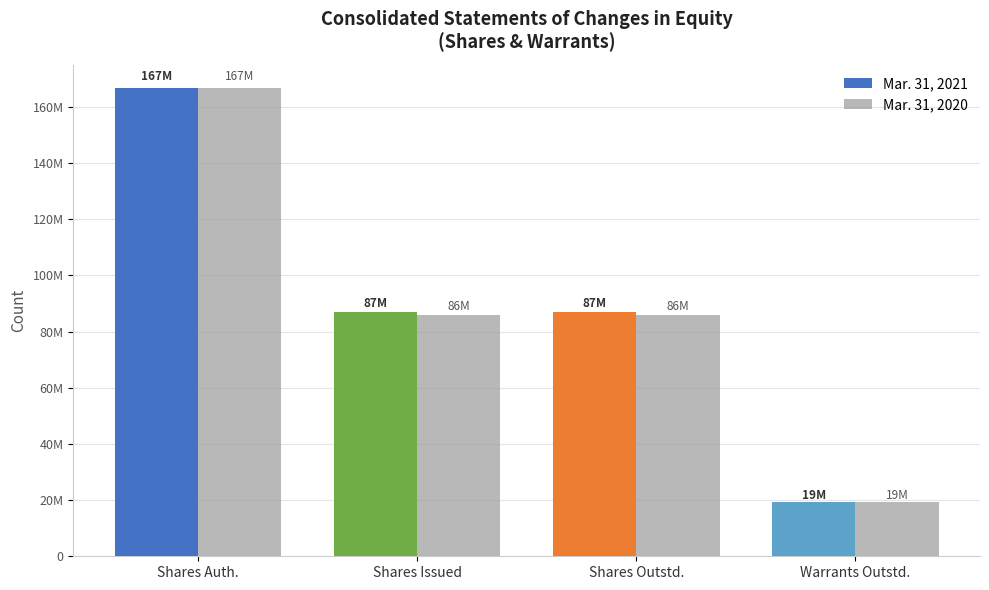

Rank the series by their maximum value, from lowest to highest.

Mar. 31, 2021, Mar. 31, 2020